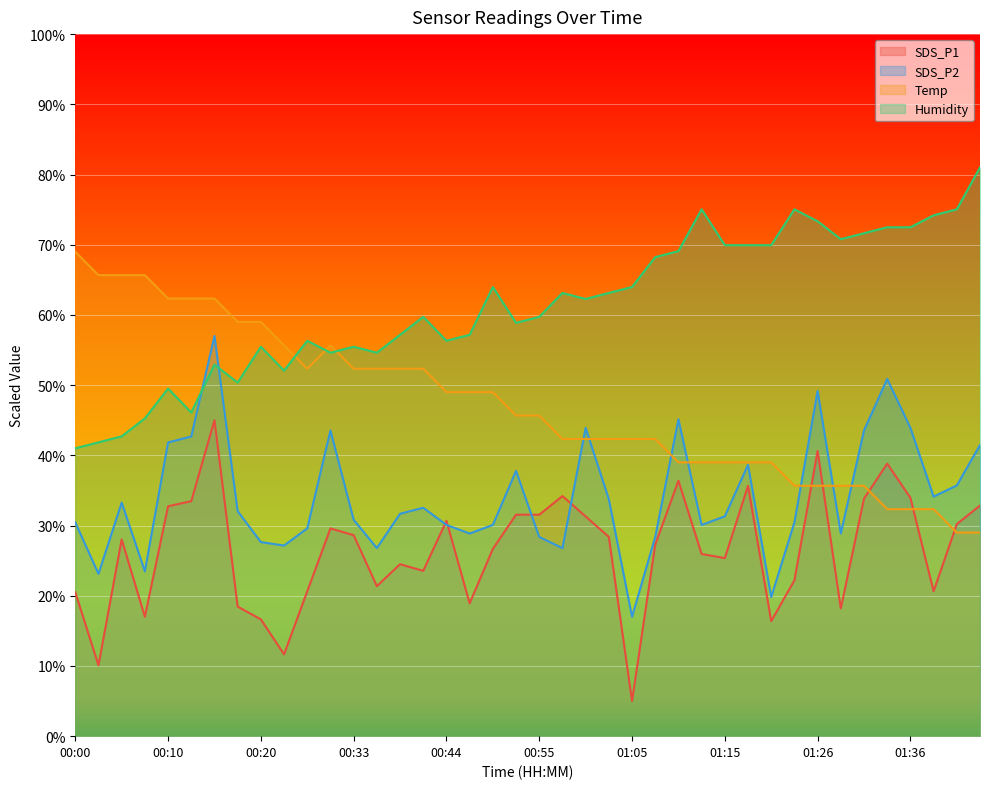

List the series in order of their peak value, lowest first.

SDS_P1, SDS_P2, Temp, Humidity